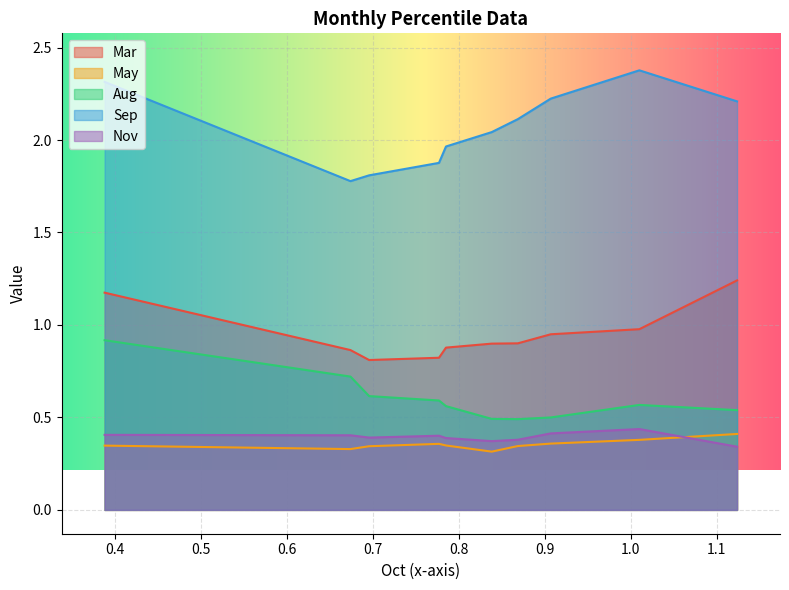

What is the minimum value for Sep?

1.8